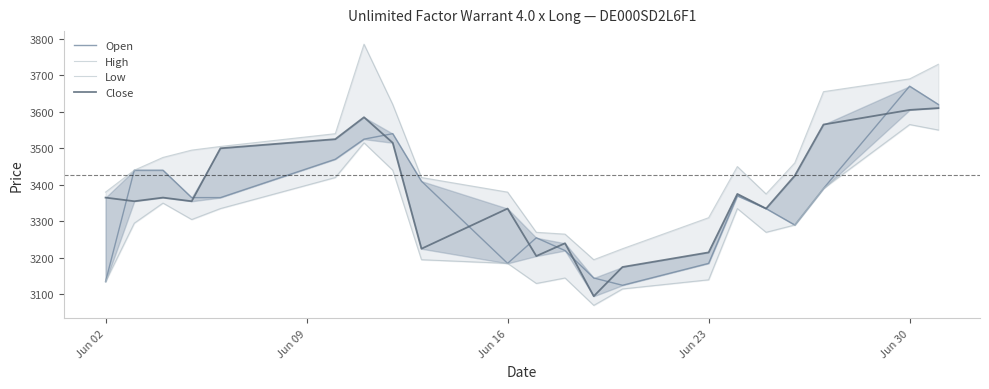

What are all the series names shown in the legend?

Open, High, Low, Close